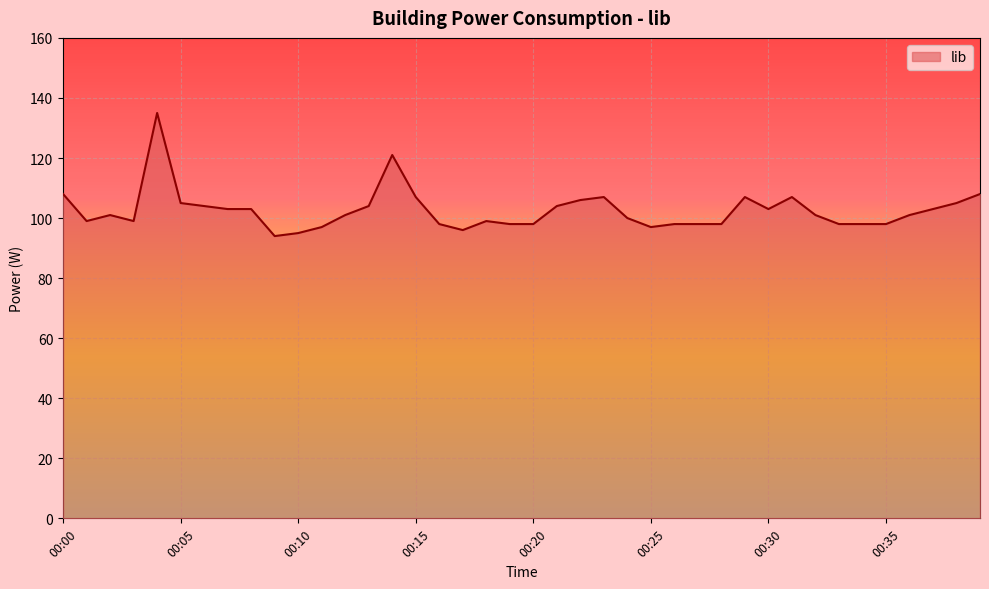

What is the smallest value displayed?

94